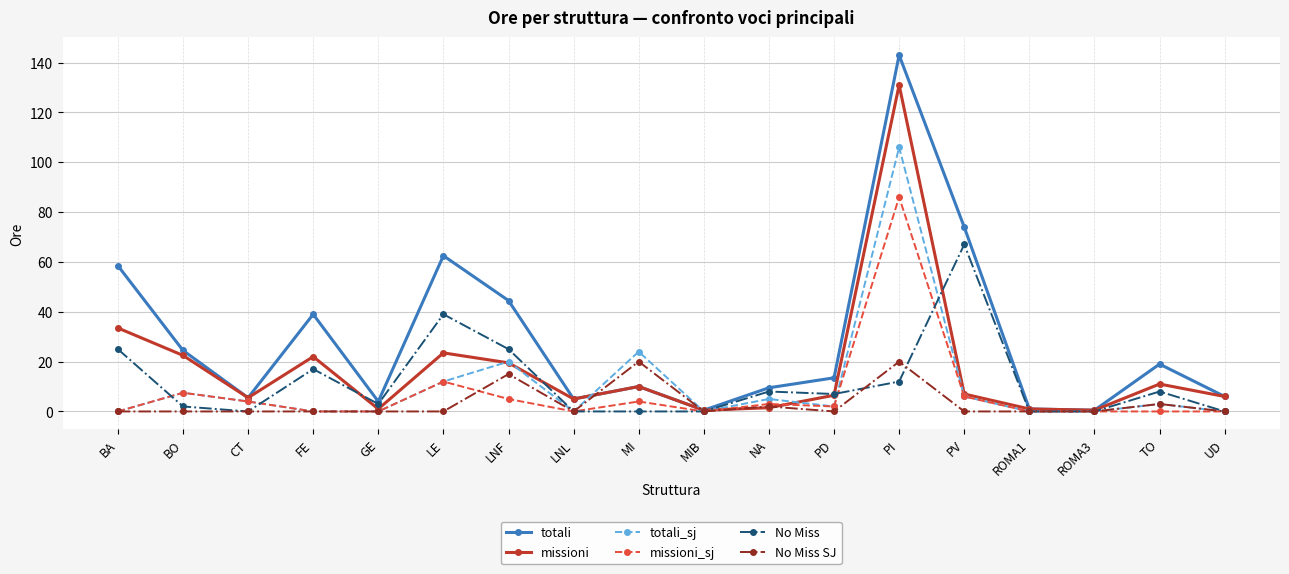

Which series has the largest range (max minus min)?

totali